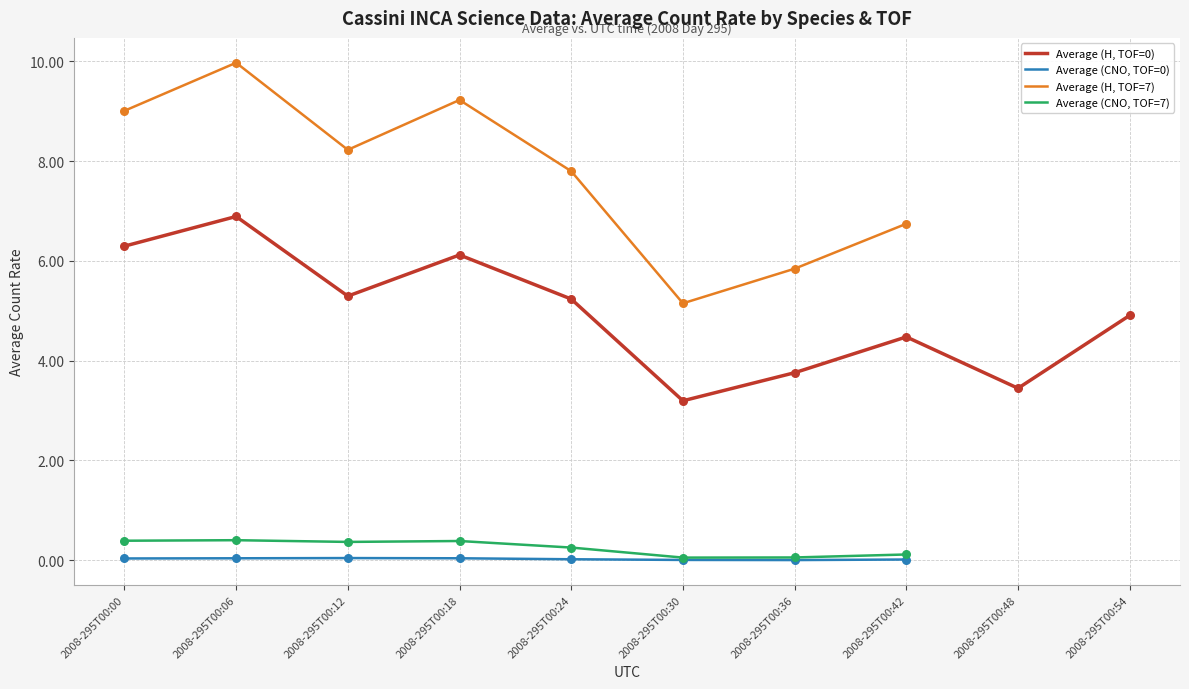

Which series has the widest spread of Y values?

Average (H, TOF=7)